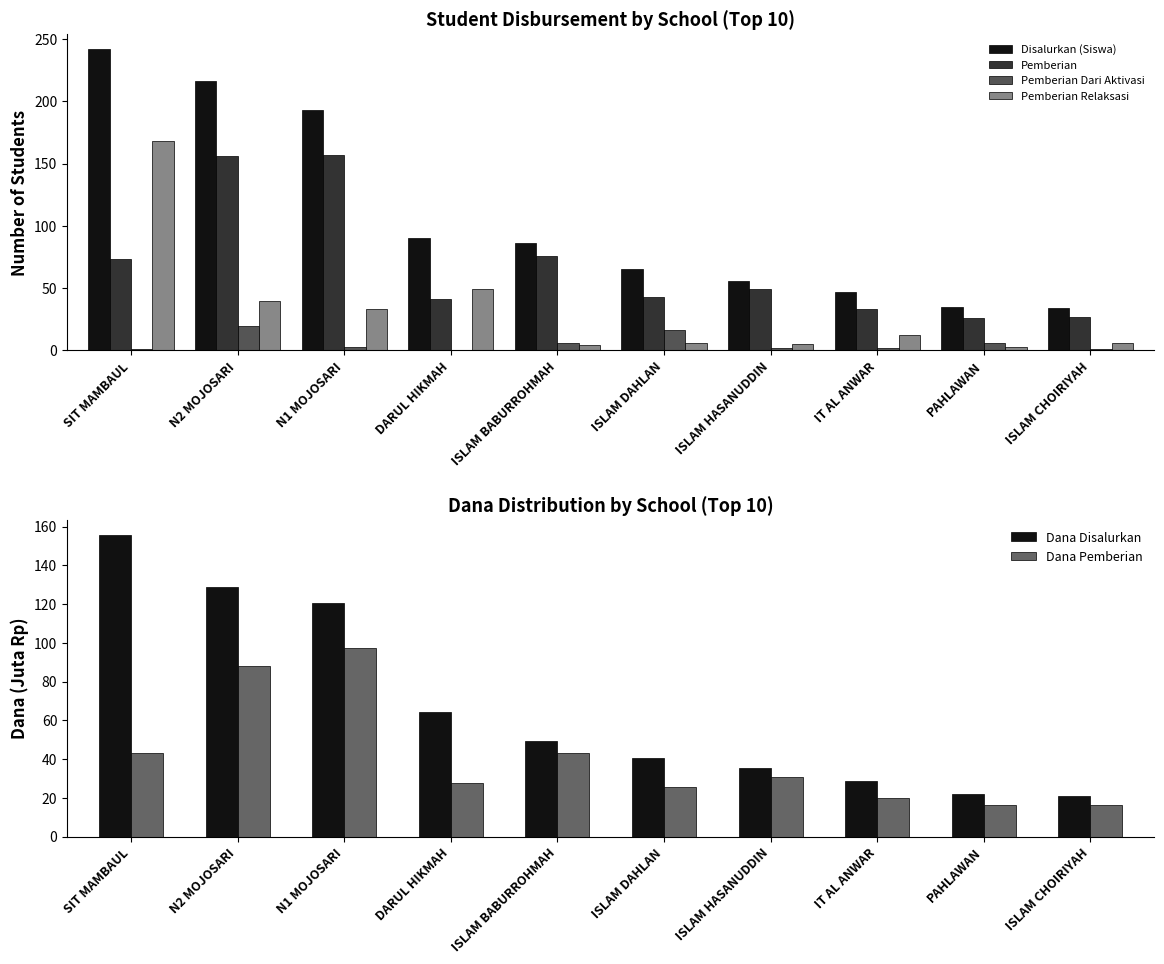

Rank the series at N1 MOJOSARI from highest to lowest value.

Disalurkan (Siswa), Pemberian, Dana Disalurkan, Dana Pemberian, Pemberian Relaksasi, Pemberian Dari Aktivasi